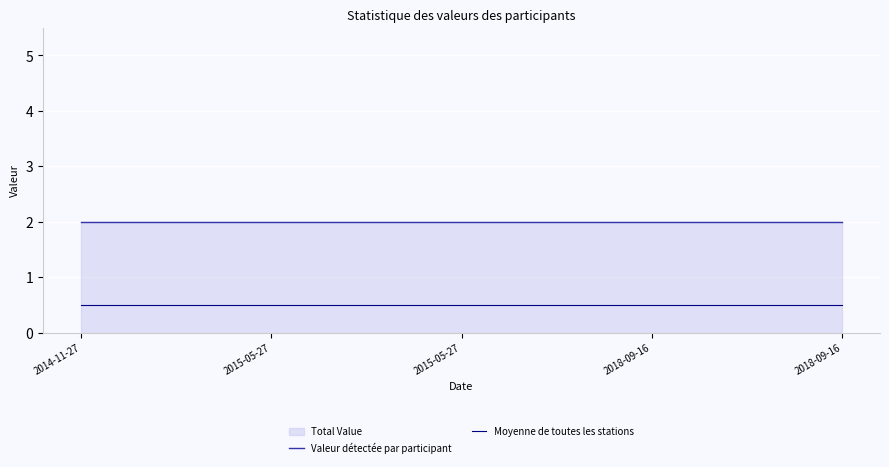

What is the label of the 2nd point from the right?

2018-09-16